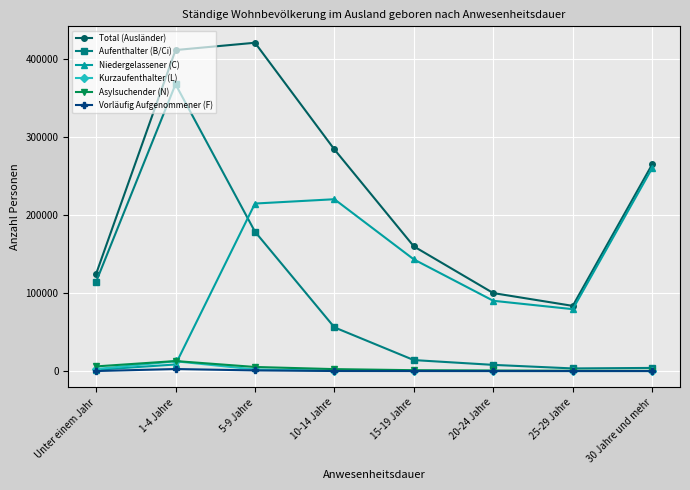

Rank the categories by Total (Ausländer) value from lowest to highest.

25-29 Jahre, 20-24 Jahre, Unter einem Jahr, 15-19 Jahre, 30 Jahre und mehr, 10-14 Jahre, 1-4 Jahre, 5-9 Jahre